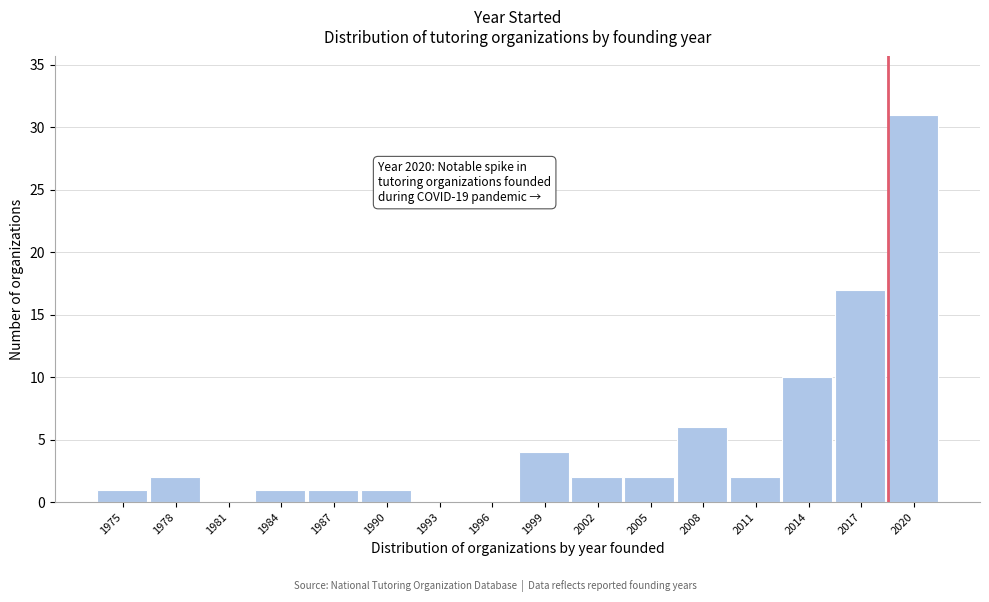

Reading left to right, extract all data points from this chart.

1975=1	1978=2	1981=0	1984=1	1987=1	1990=1	1993=0	1996=0	1999=4	2002=2	2005=2	2008=6	2011=2	2014=10	2017=17	2020=31